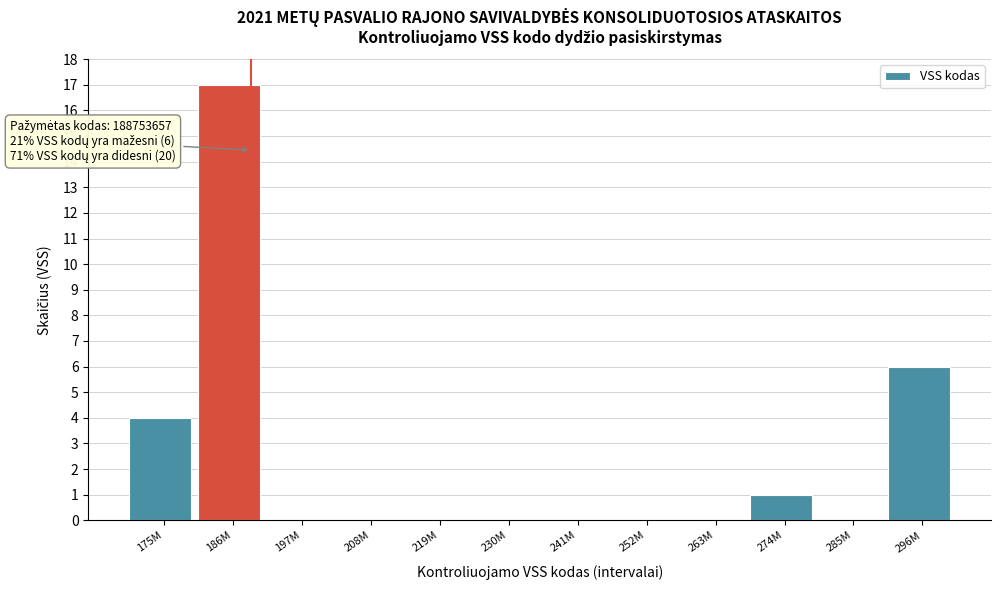

Reading left to right, extract all data points from this chart.

175M=4	186M=17	197M=0	208M=0	219M=0	230M=0	241M=0	252M=0	263M=0	274M=1	285M=0	296M=6